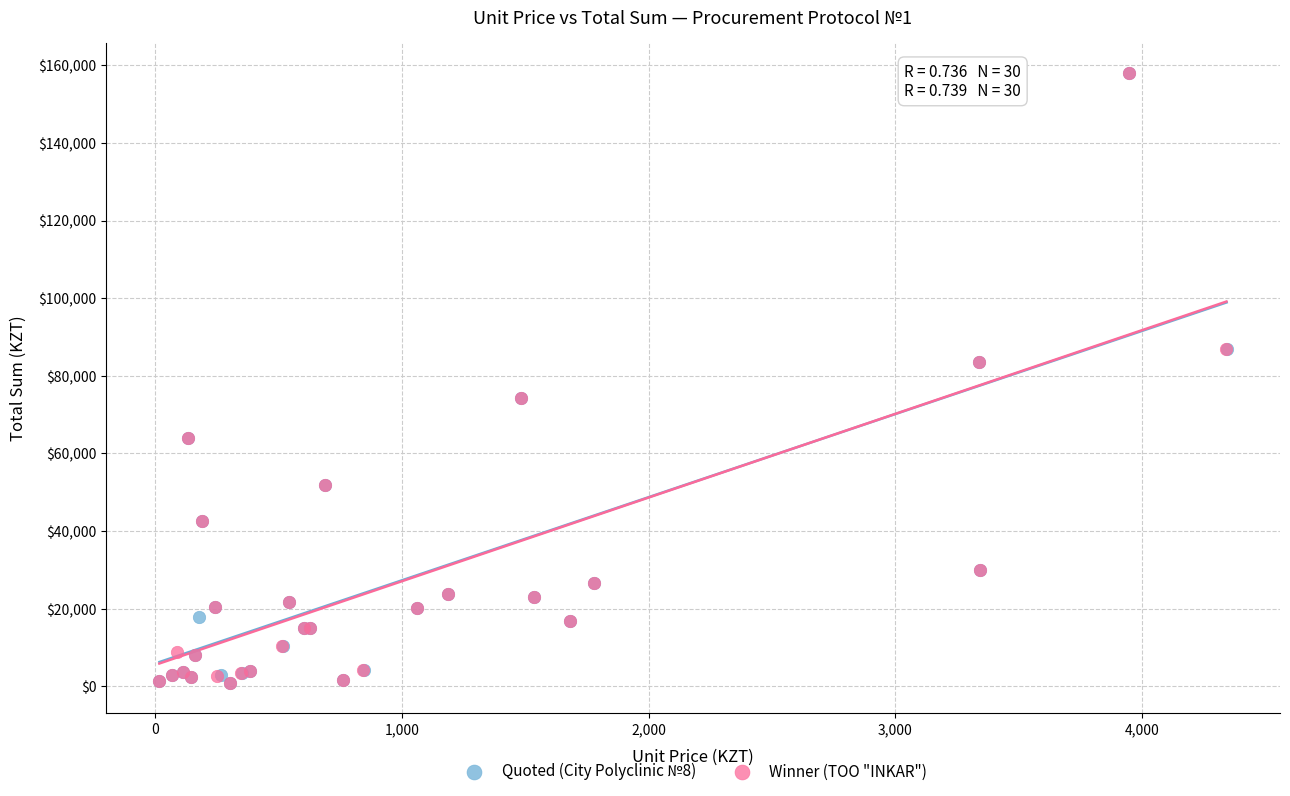

What are all the series names shown in the legend?

Quoted (City Polyclinic №8), Winner (ТОО "INKAR")